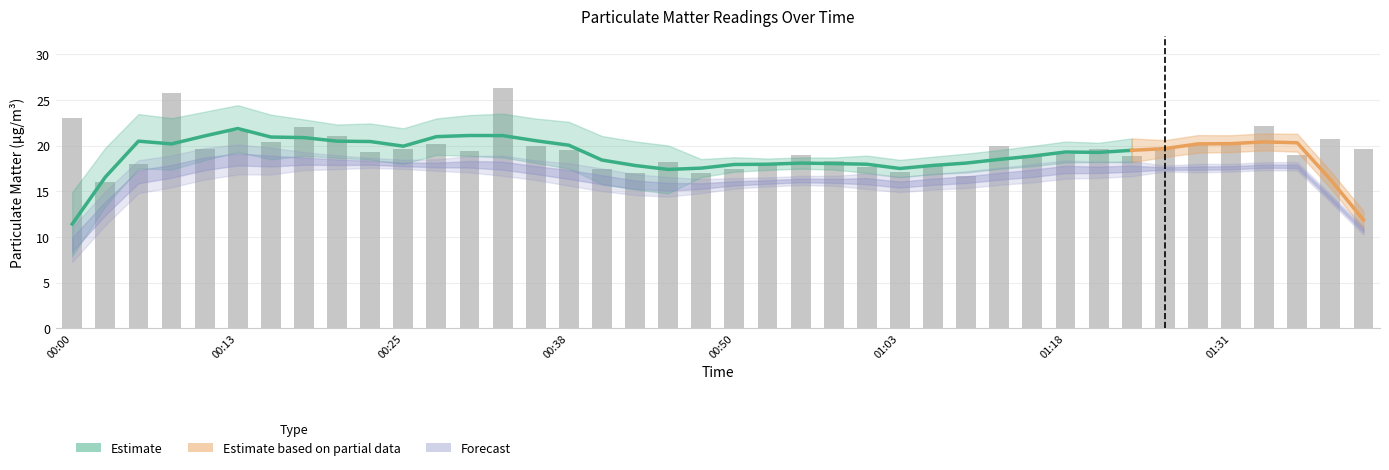

What is the smallest value displayed?

16.1